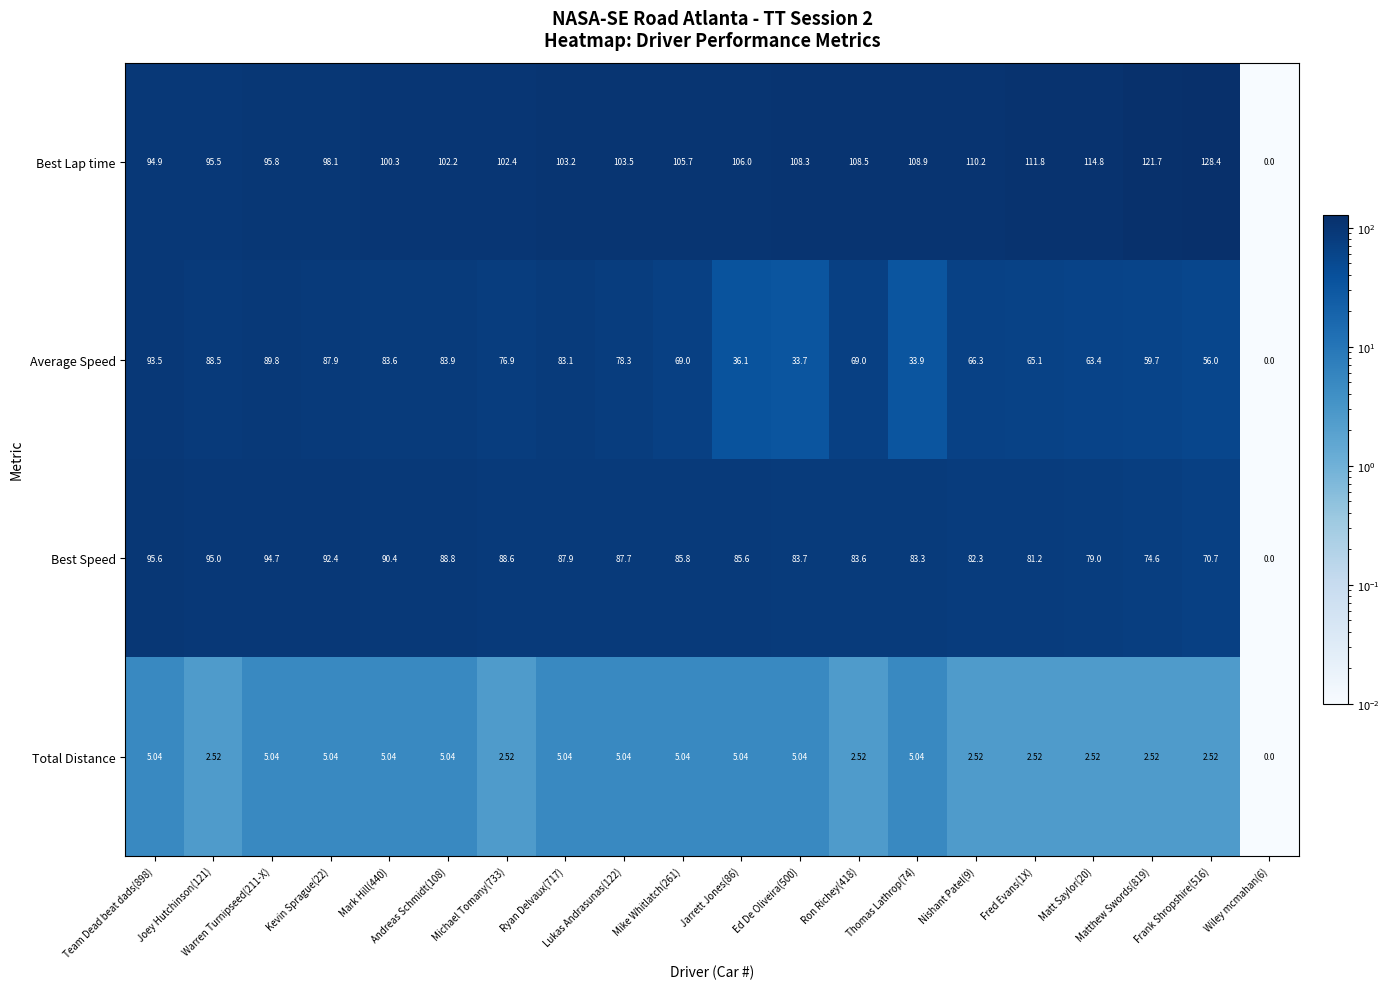

Rank the series by their average value, from highest to lowest.

Best Lap time, Best Speed, Average Speed, Total Distance